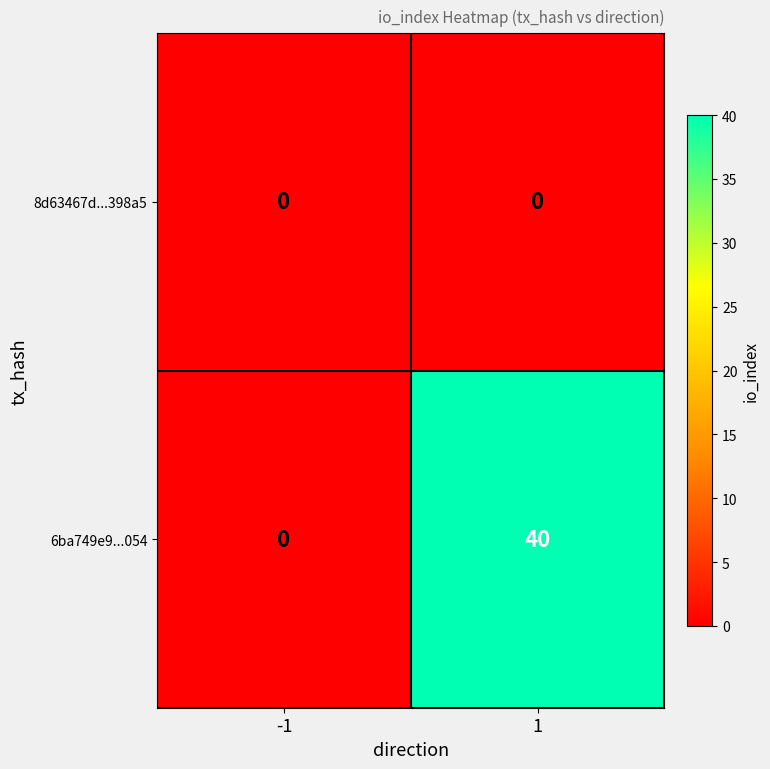

Which series has the largest total across all categories?

6ba749e9...054